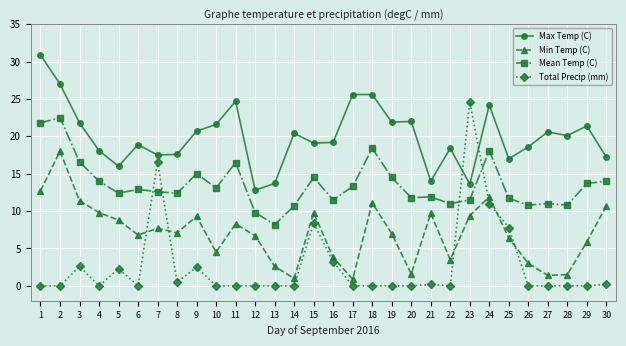

What is the average value of the Mean Temp (C) series?

13.6